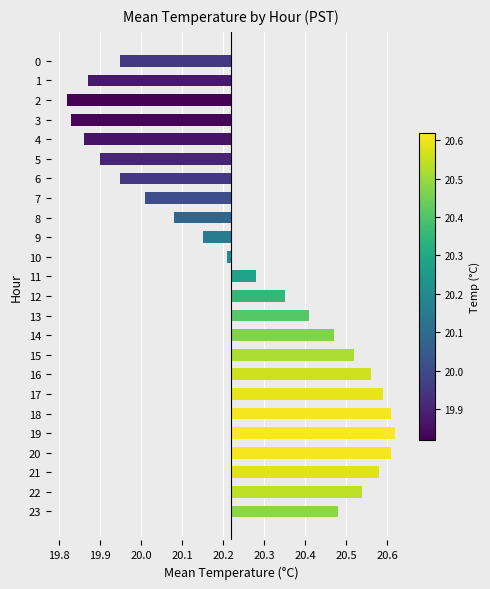

Read the value at 21.

0.4